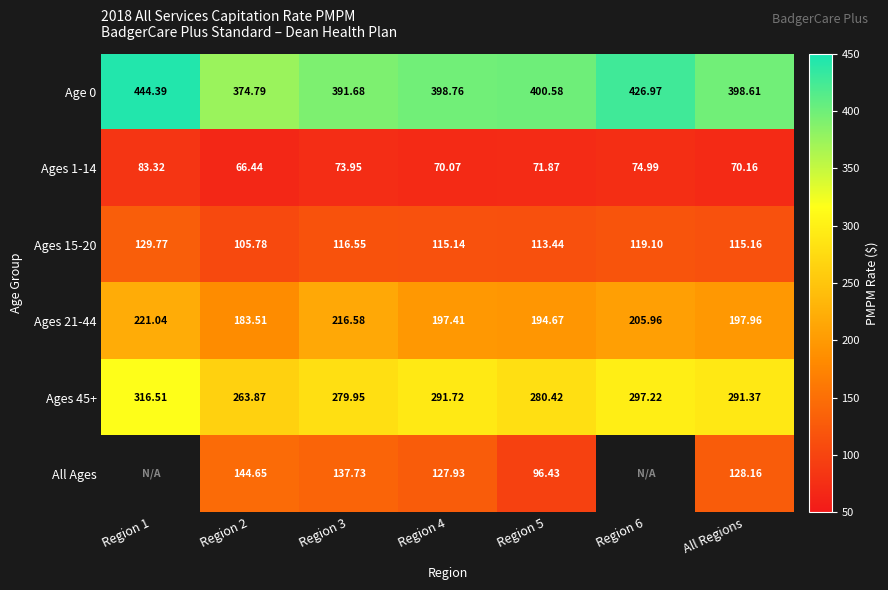

Which series changed the most between Region 2 and Region 5?

All Ages